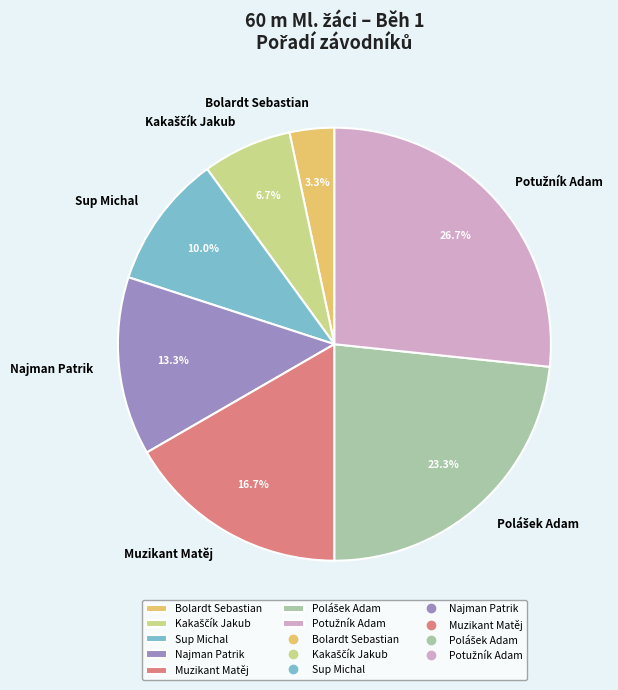

Does Sup Michal account for over 50% of the chart?

No